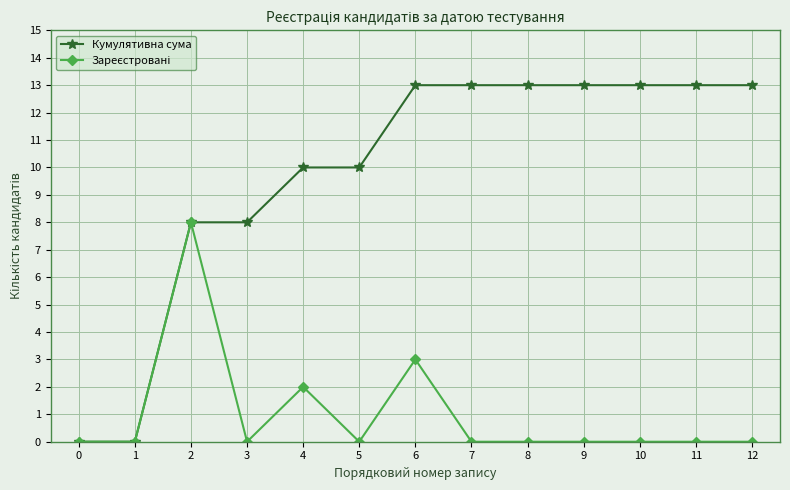

Which series has the widest spread of values?

Кумулятивна сума